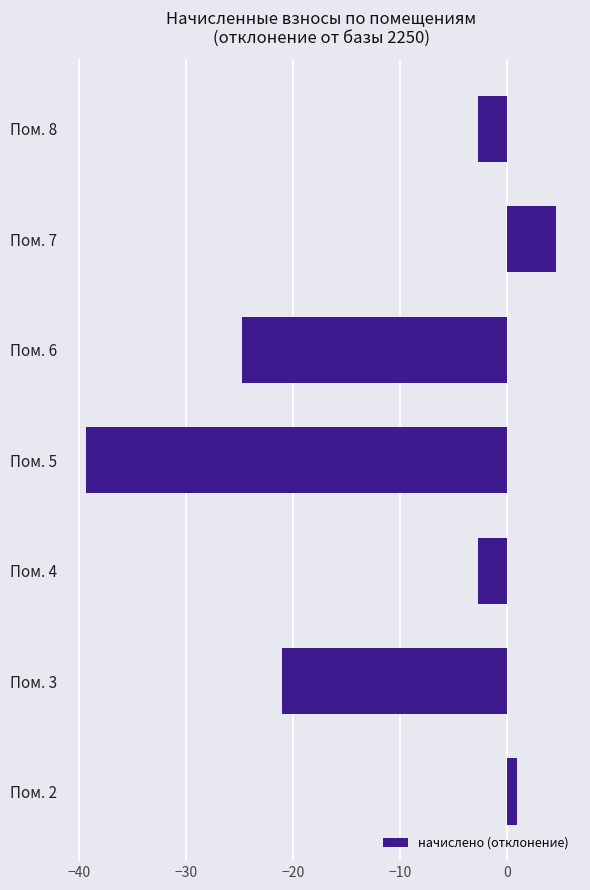

True or false: the data shows -14.2 at Пом. 3.

False